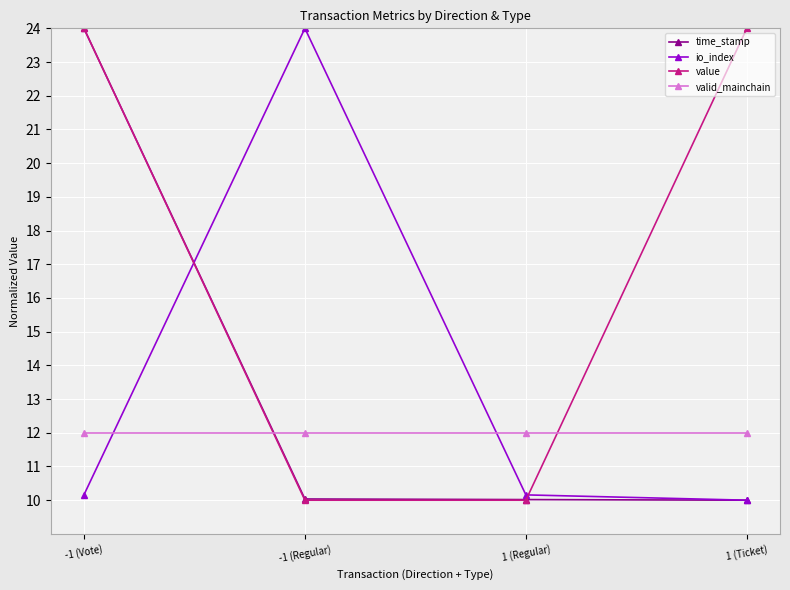

Reading left to right, what are all the values shown in this chart?

time_stamp: 24.0	10.0	10.0	10.0
io_index: 10.2	24.0	10.2	10.0
value: 24.0	10.0	10.0	24.0
valid_mainchain: 12.0	12.0	12.0	12.0